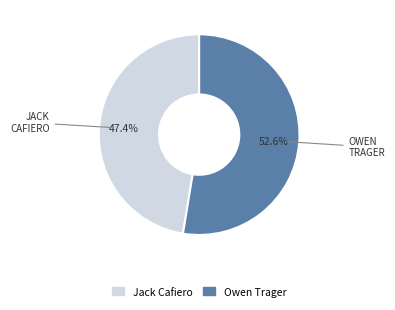

Which category accounts for the majority?

Owen Trager